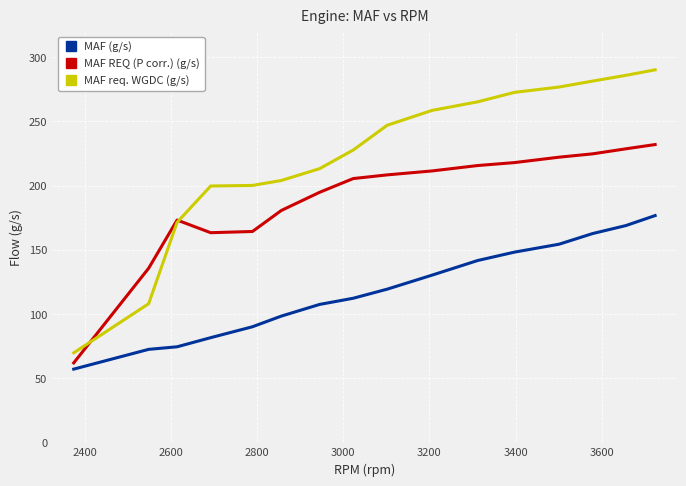

Which series has the largest range (max minus min)?

MAF req. WGDC (g/s)